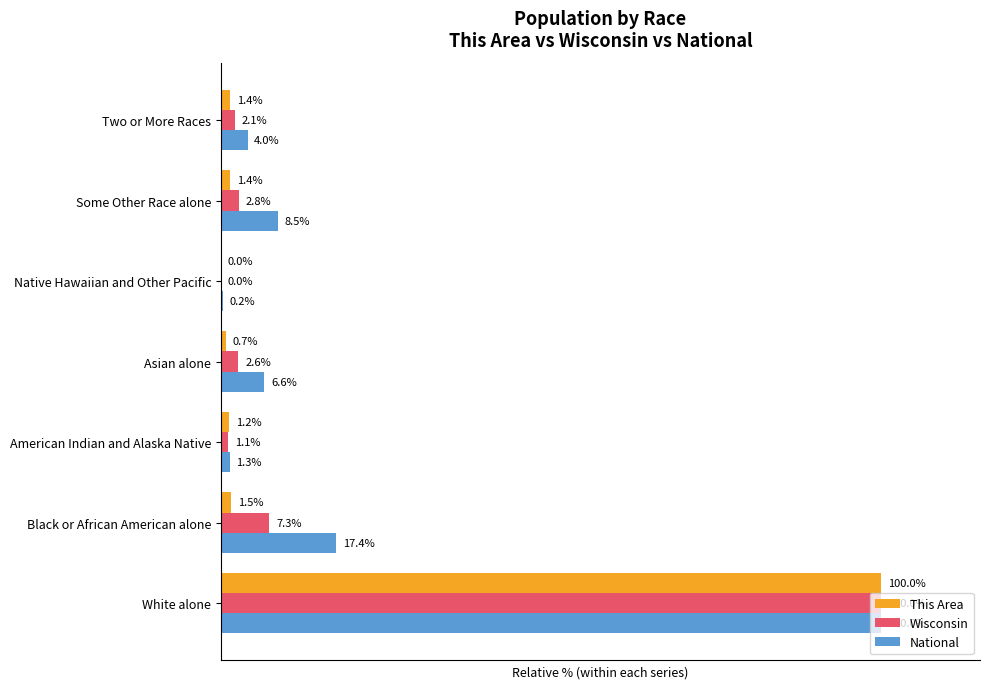

Which category has the highest value across all series?

White alone